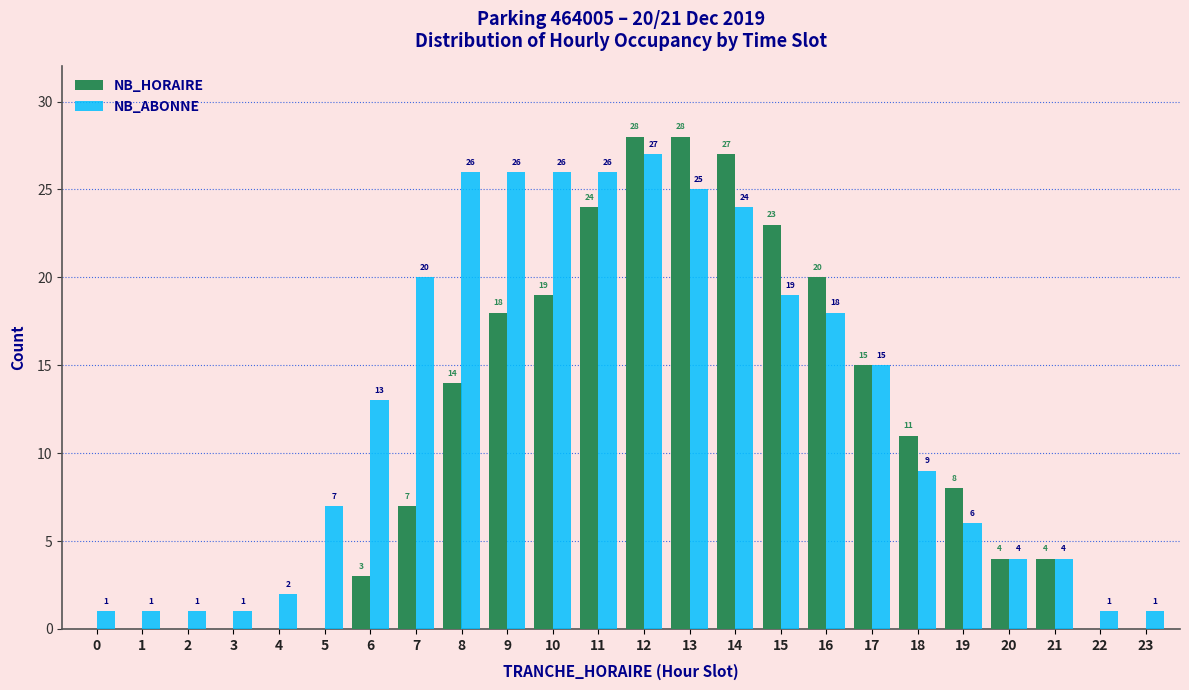

Reading left to right, extract all data points from this chart.

NB_HORAIRE: 0=0	1=0	2=0	3=0	4=0	5=0	6=3	7=7	8=14	9=18	10=19	11=24	12=28	13=28	14=27	15=23	16=20	17=15	18=11	19=8	20=4	21=4	22=0	23=0
NB_ABONNE: 0=1	1=1	2=1	3=1	4=2	5=7	6=13	7=20	8=26	9=26	10=26	11=26	12=27	13=25	14=24	15=19	16=18	17=15	18=9	19=6	20=4	21=4	22=1	23=1